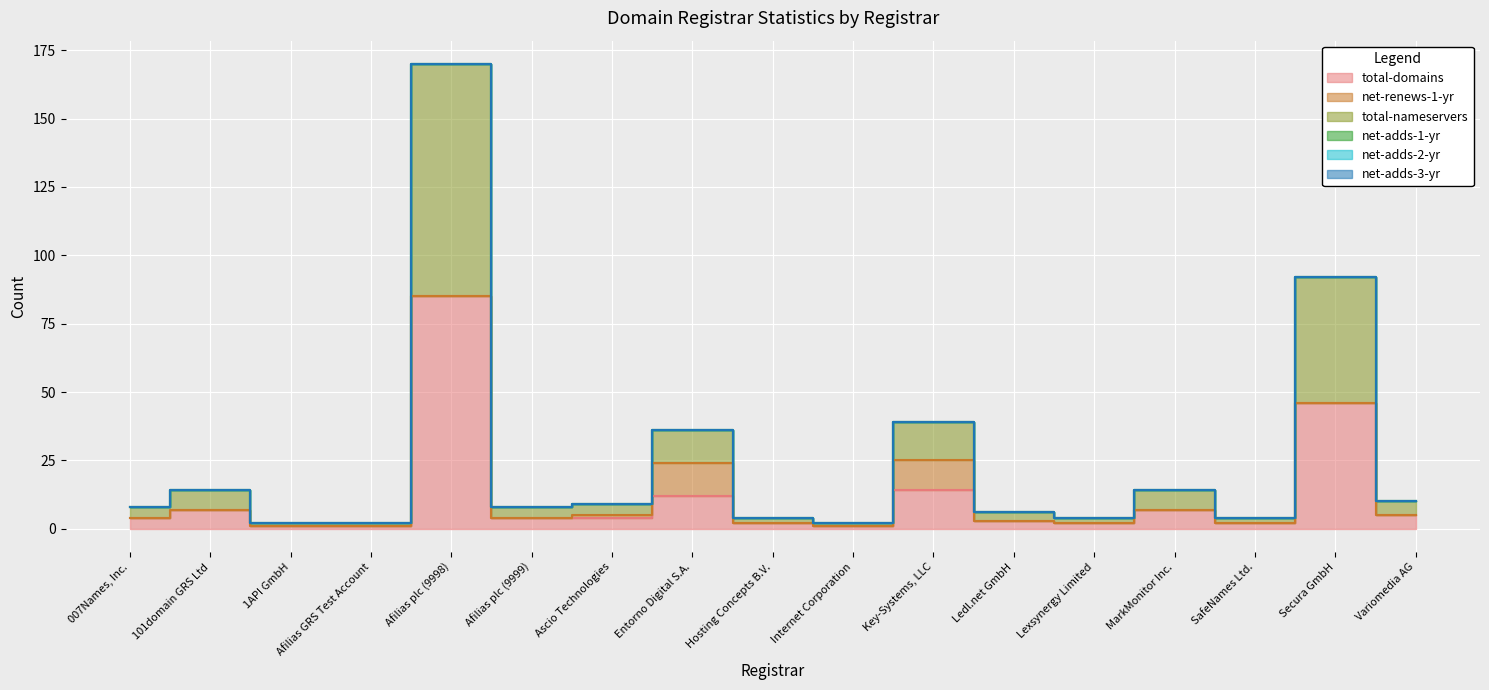

True or false: total-nameservers has a value of 4 at MarkMonitor Inc..

False